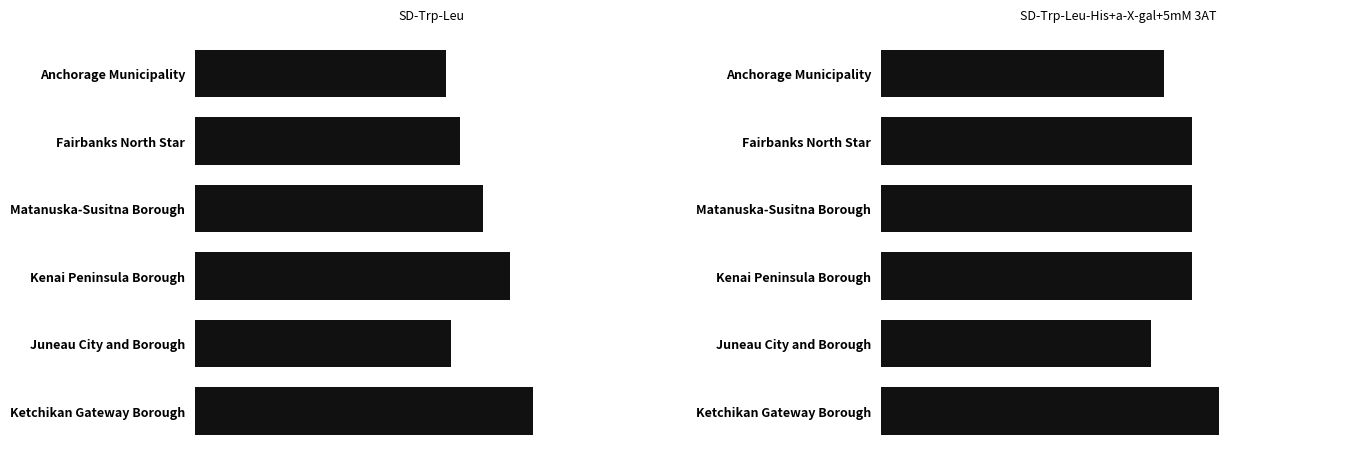

Is the value of SD-Trp-Leu at Matanuska-Susitna Borough greater than the value of SD-Trp-Leu-His+a-X-gal+5mM 3AT at Ketchikan Gateway Borough?

No